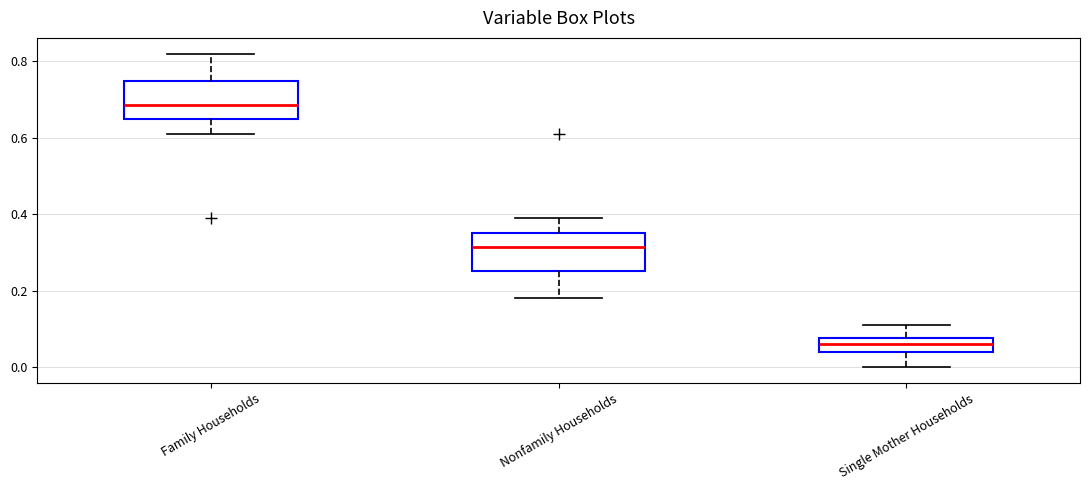

Reading left to right, transcribe this box plot: for each box, give where its median line is, the range the box spans, and where its two whiskers end, as read against the y-axis. The values are not printed on the chart, so give them approximately, as read against the axis.

Family Households: median 0.68, box 0.66 to 0.74, whiskers 0.62 to 0.82
Nonfamily Households: median 0.32, box 0.26 to 0.36, whiskers 0.18 to 0.40
Single Mother Households: median 0.06, box 0.04 to 0.08, whiskers 0.00 to 0.12